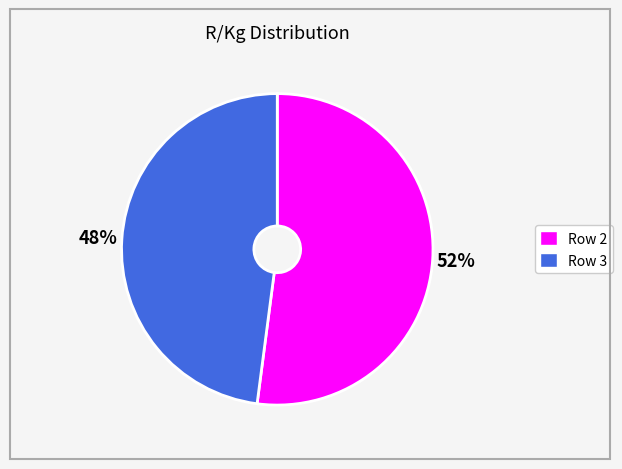

What percentage is the Row 2 slice, to the nearest percent?

52%